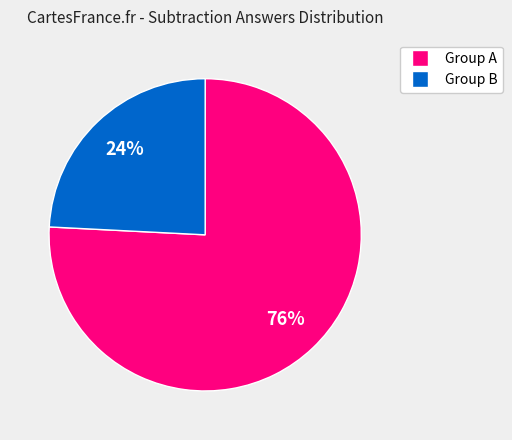

To the nearest percent, what is the combined percentage of Group B and Group A?

100%